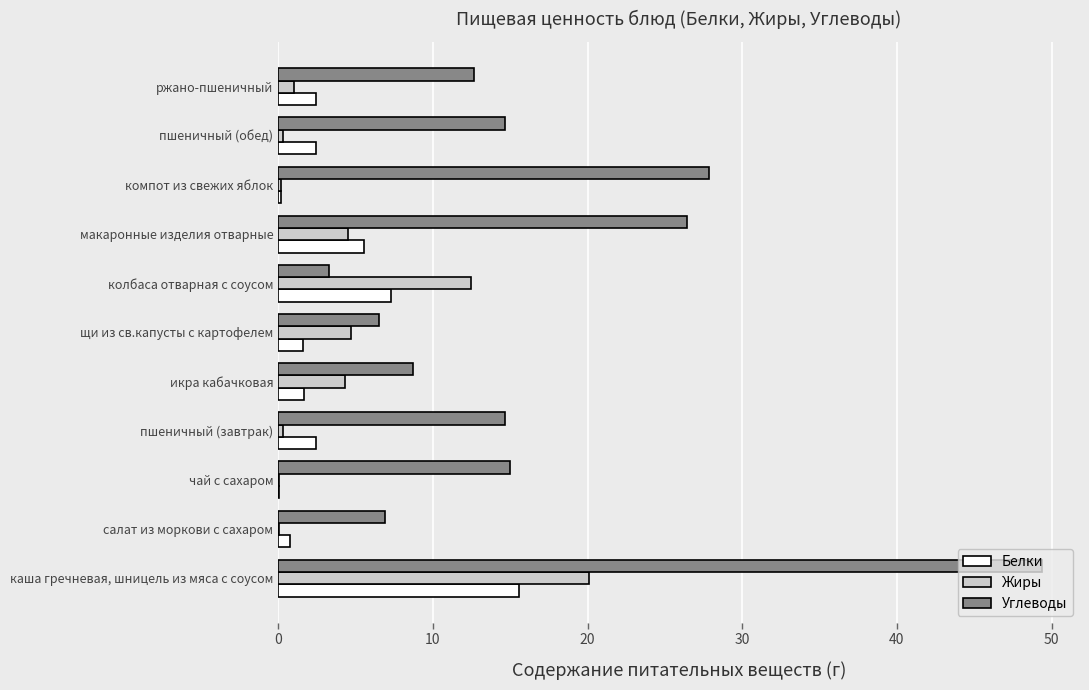

What is the sum of all Белки values?

39.8